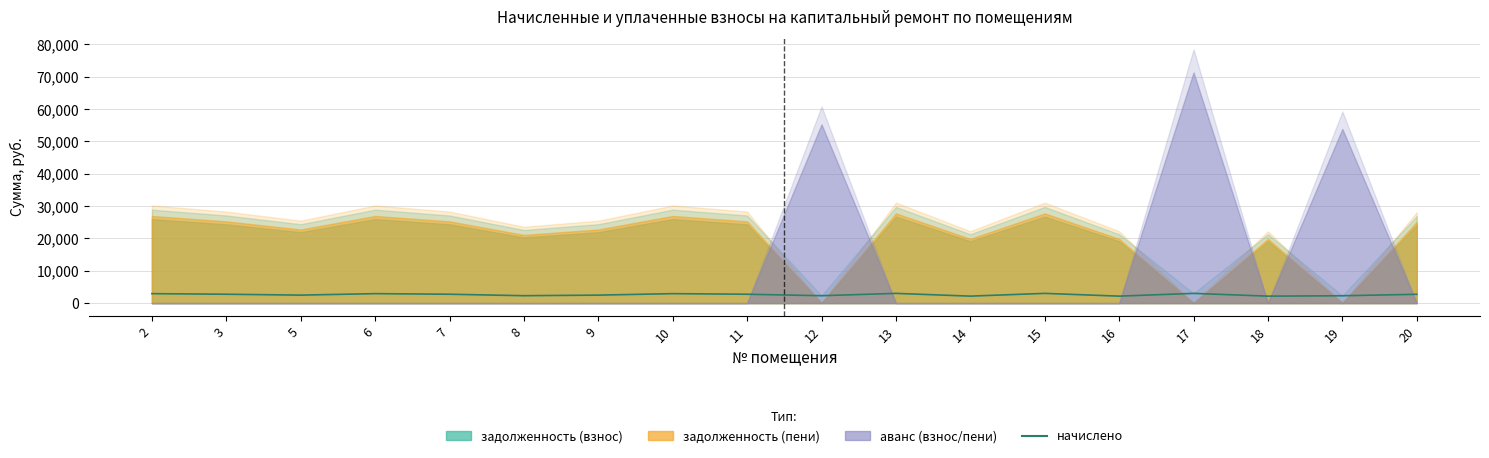

What is the smallest value displayed?

2147.2